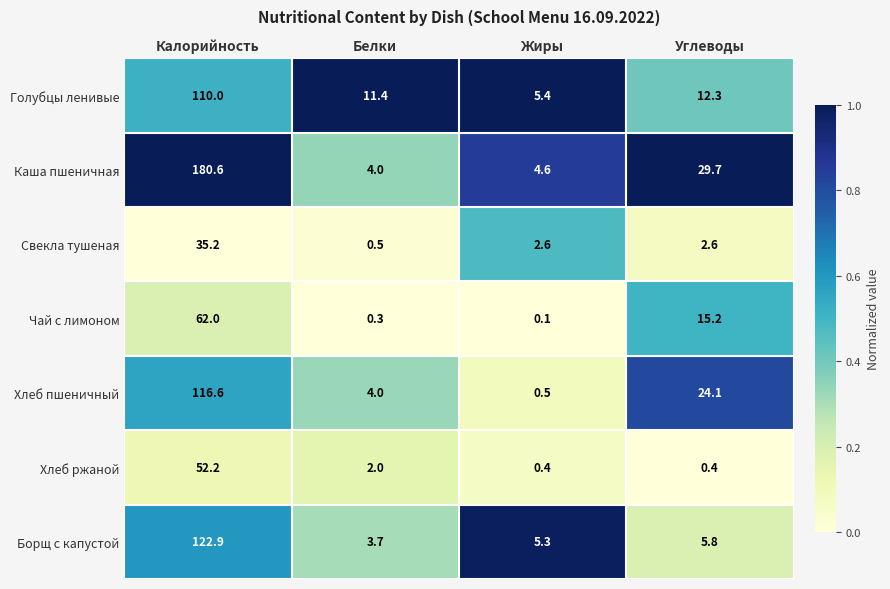

True or false: Чай с лимоном has a value of 15.2 at Углеводы.

True